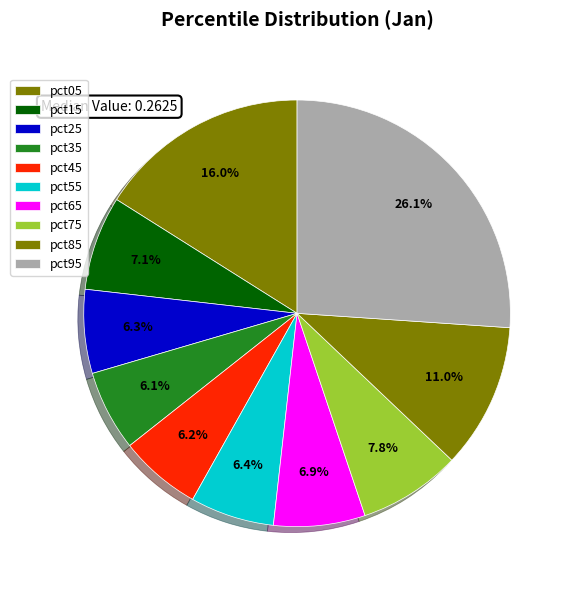

What is the largest slice in the pie chart?

pct95